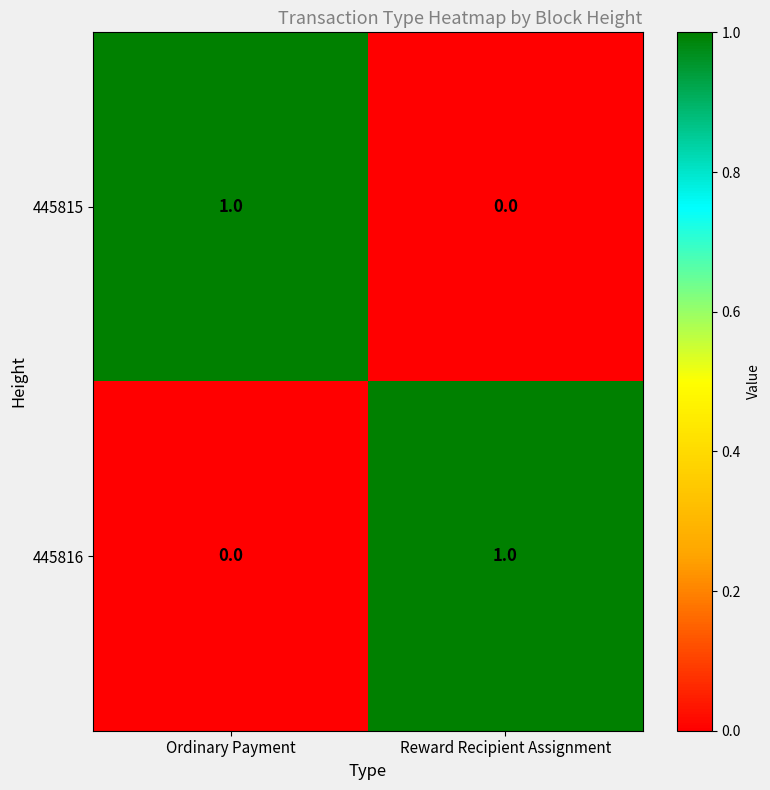

How many positive values does the 445815 series have?

1